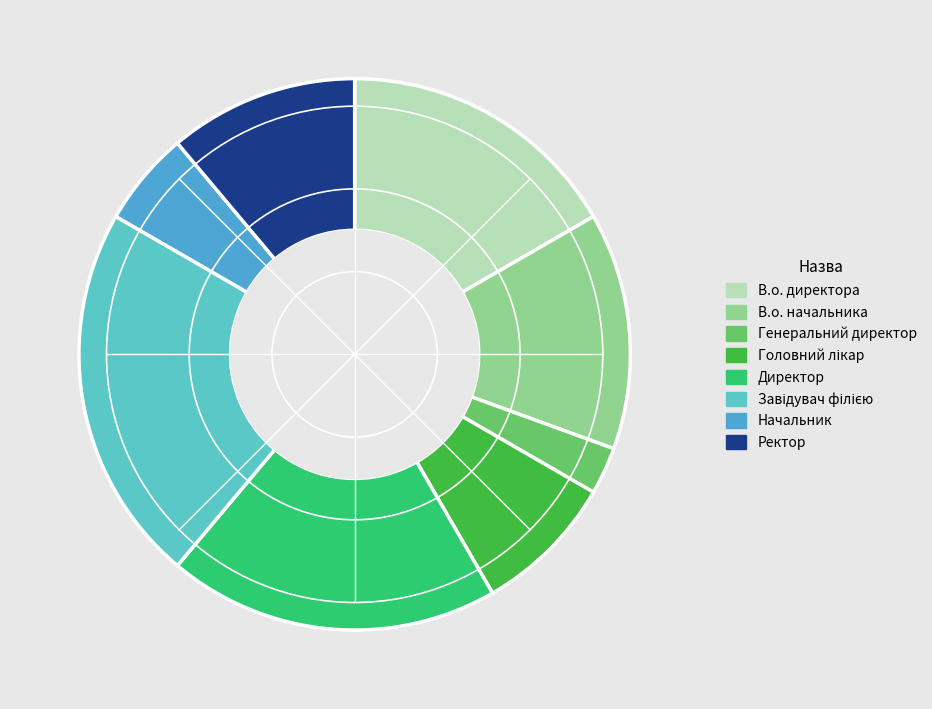

To the nearest percent, what portion does Головний лікар represent?

8%